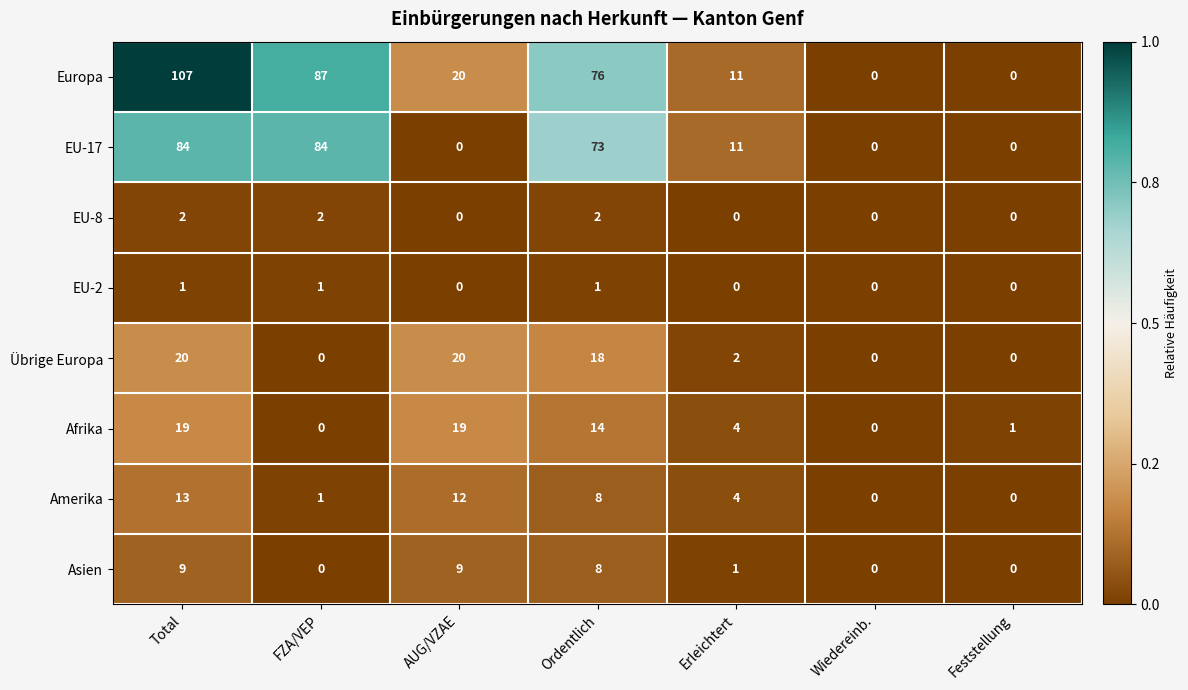

What is the sum of all Amerika values?

38